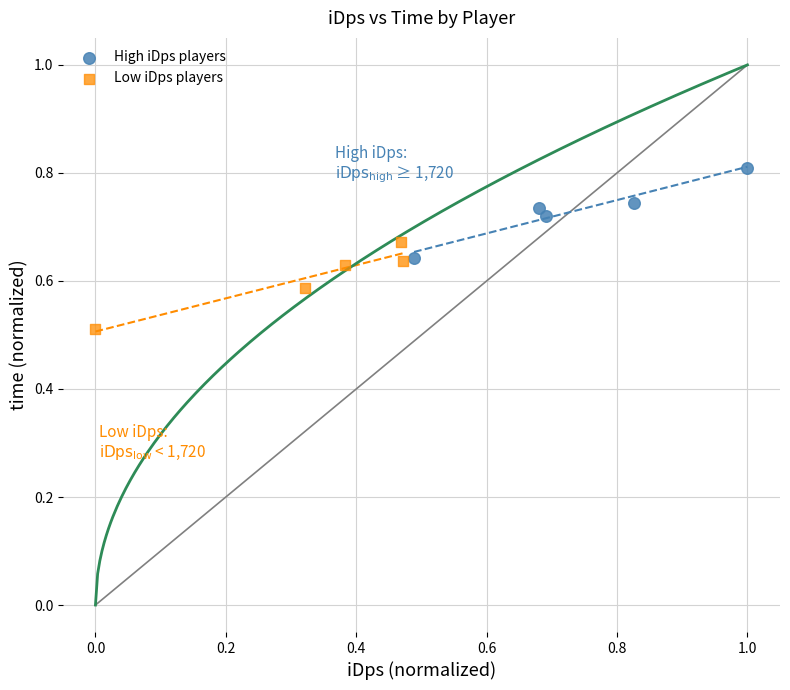

Which series contains the lowest Y value?

Low iDps players